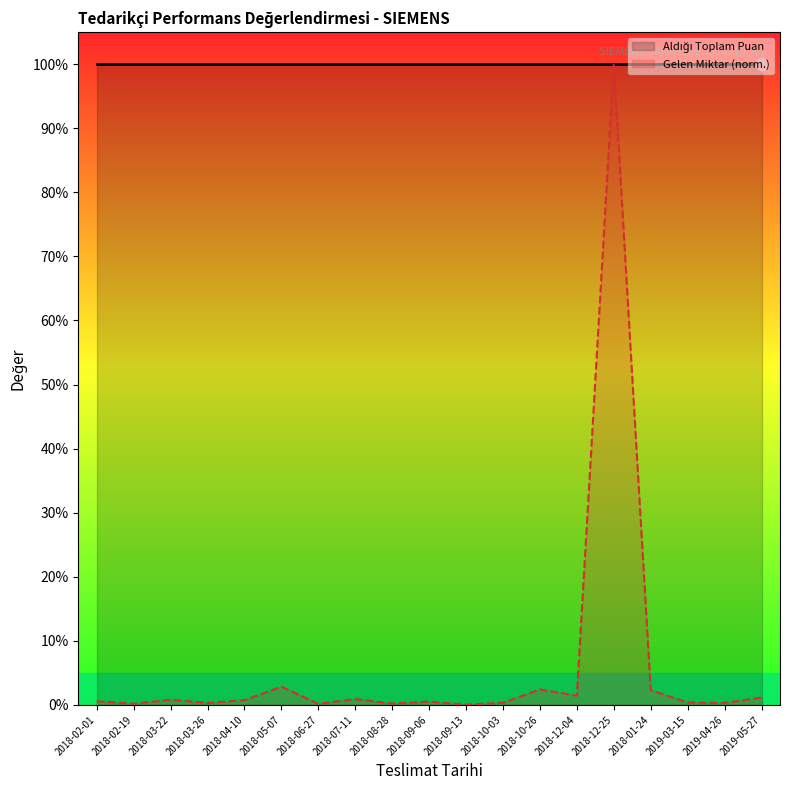

What are all the series names shown in the legend?

Aldığı Toplam Puan, Gelen Miktar (norm.)